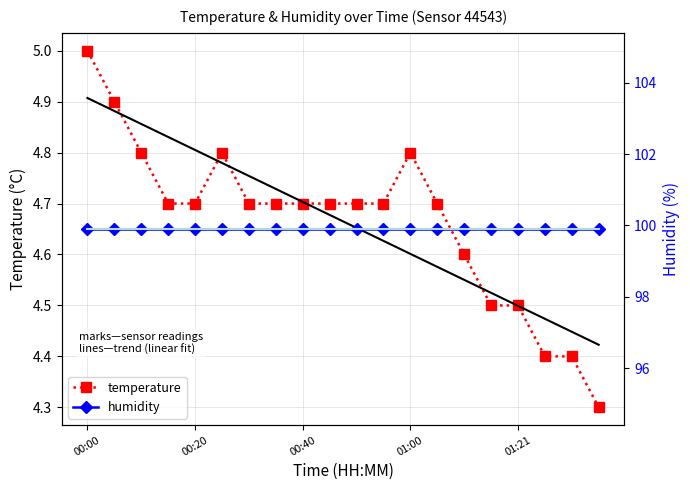

Which series has the largest range (max minus min)?

temperature